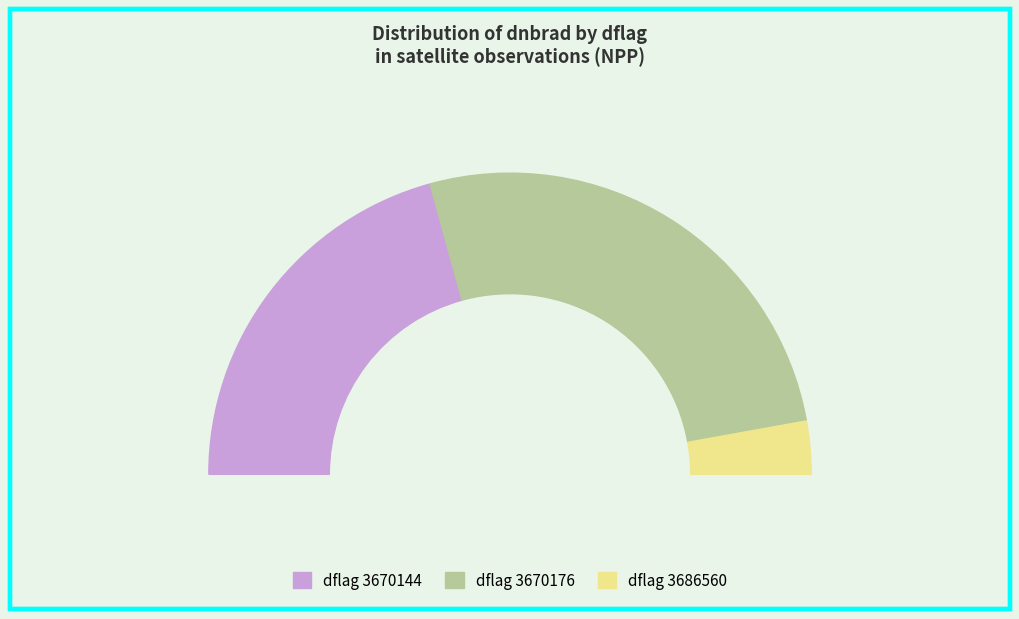

True or false: 3670144 accounts for 55% of the total.

False